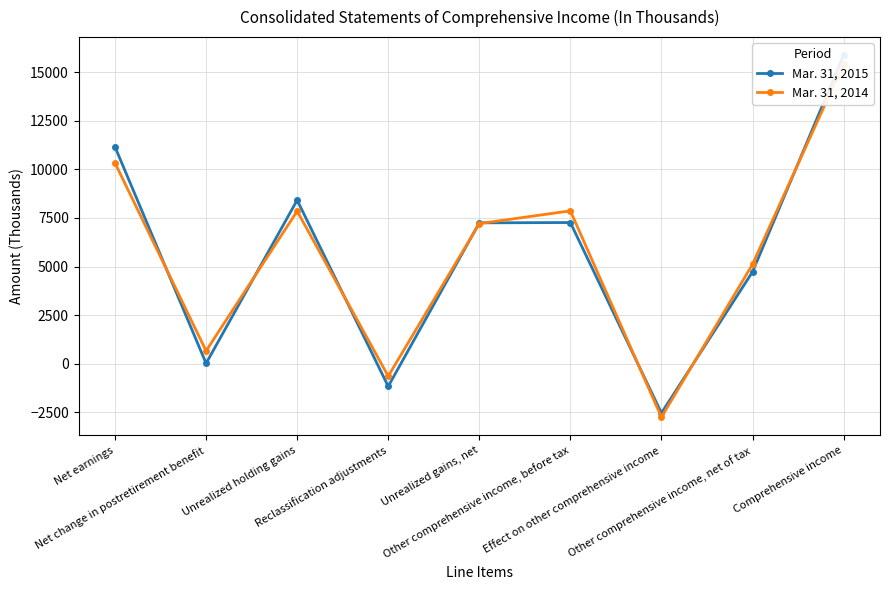

Where do Mar. 31, 2014 and Mar. 31, 2015 first cross each other?

Net earnings and Net change in postretirement benefit